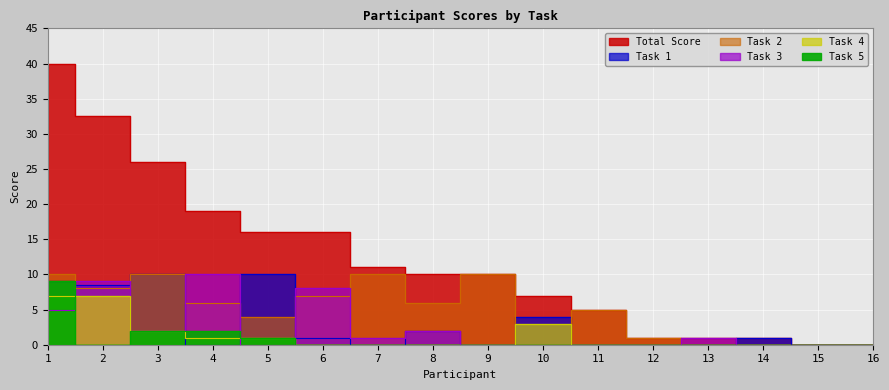

How many values in the Task 2 series exceed 6?

6